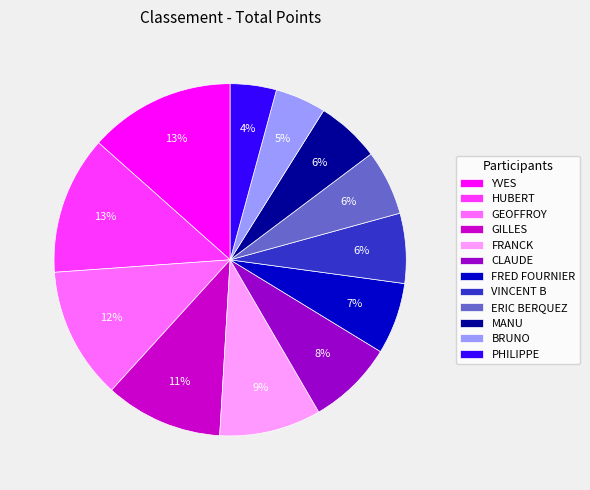

True or false: BRUNO accounts for 14% of the total.

False